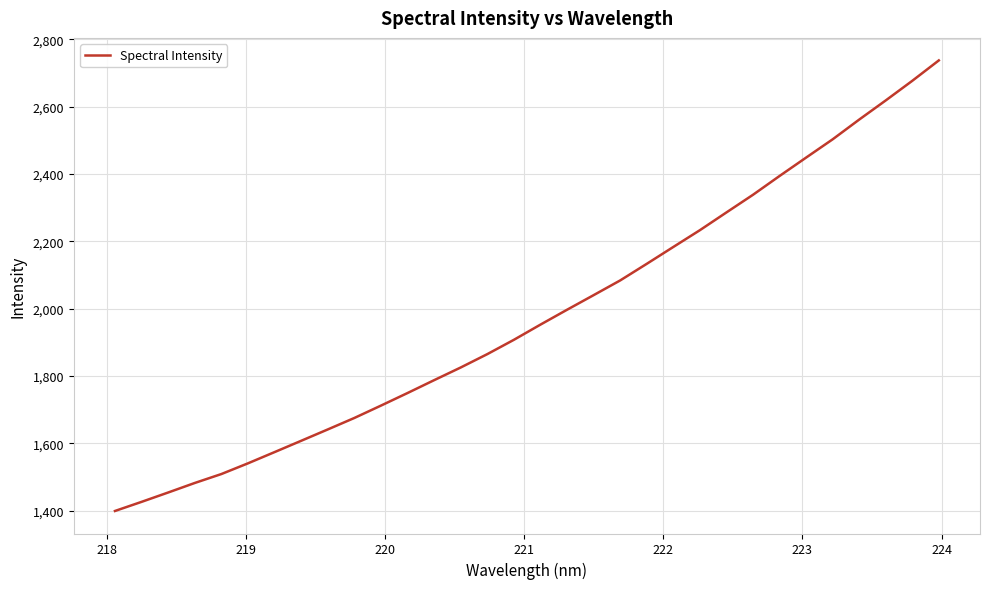

What is the smallest value displayed?

1398.8